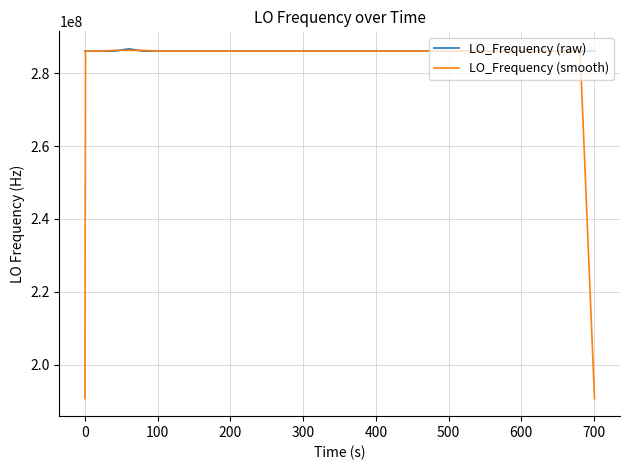

List the series in order of their overall mean, highest first.

LO_Frequency (raw), LO_Frequency (smooth)